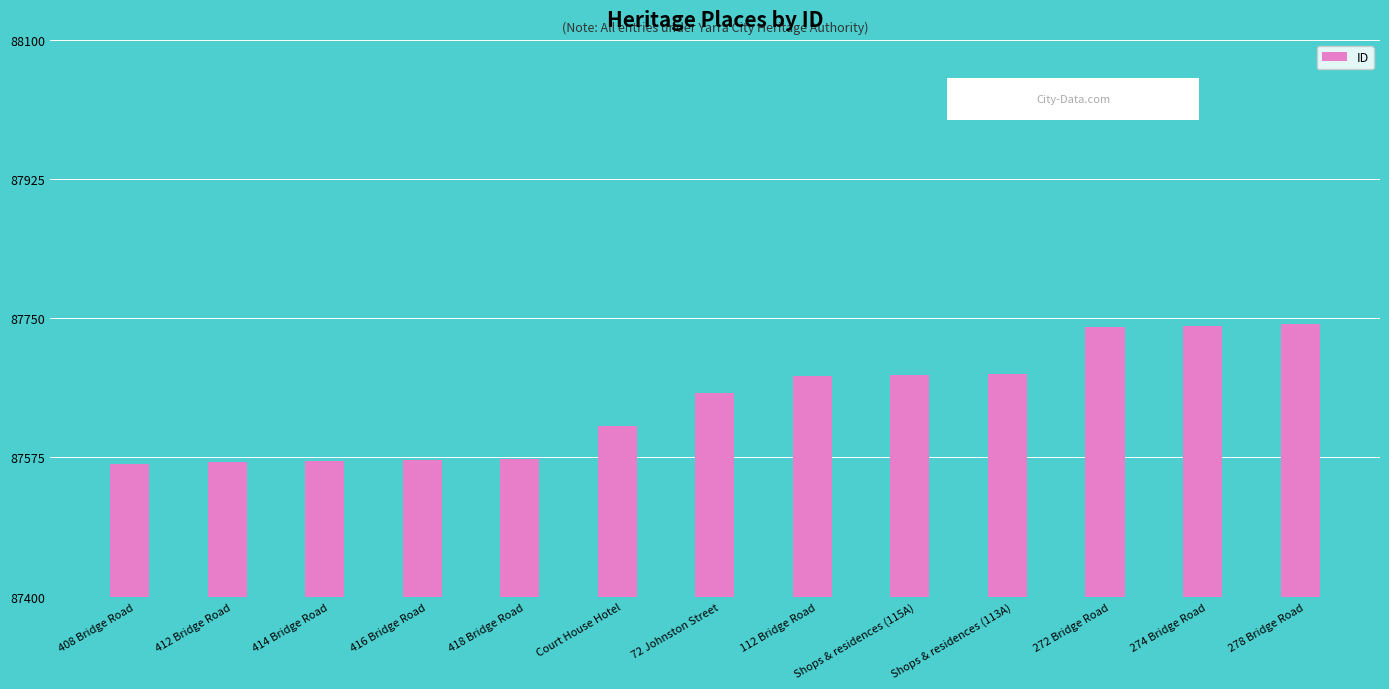

What is the ratio of the value at 418 Bridge Road to the value at 72 Johnston Street?

1.0